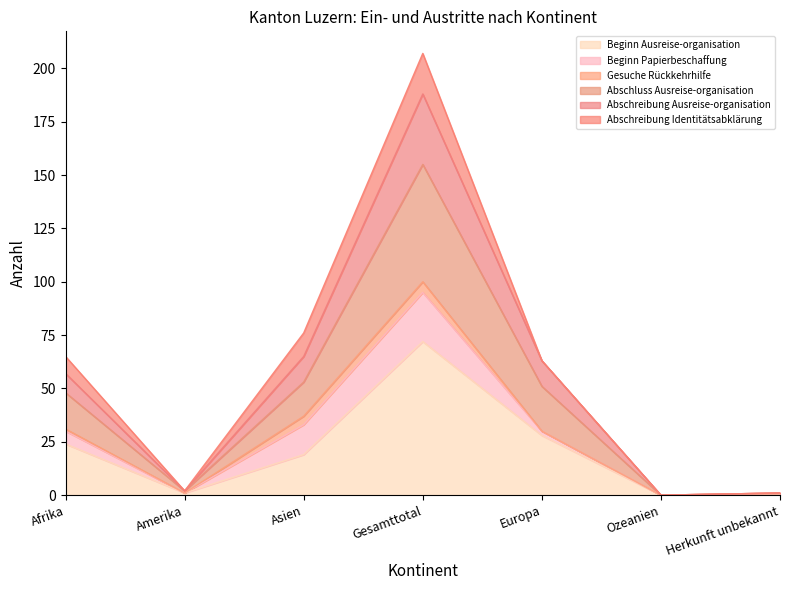

What is the highest value of the Beginn Ausreise-organisation series?

72